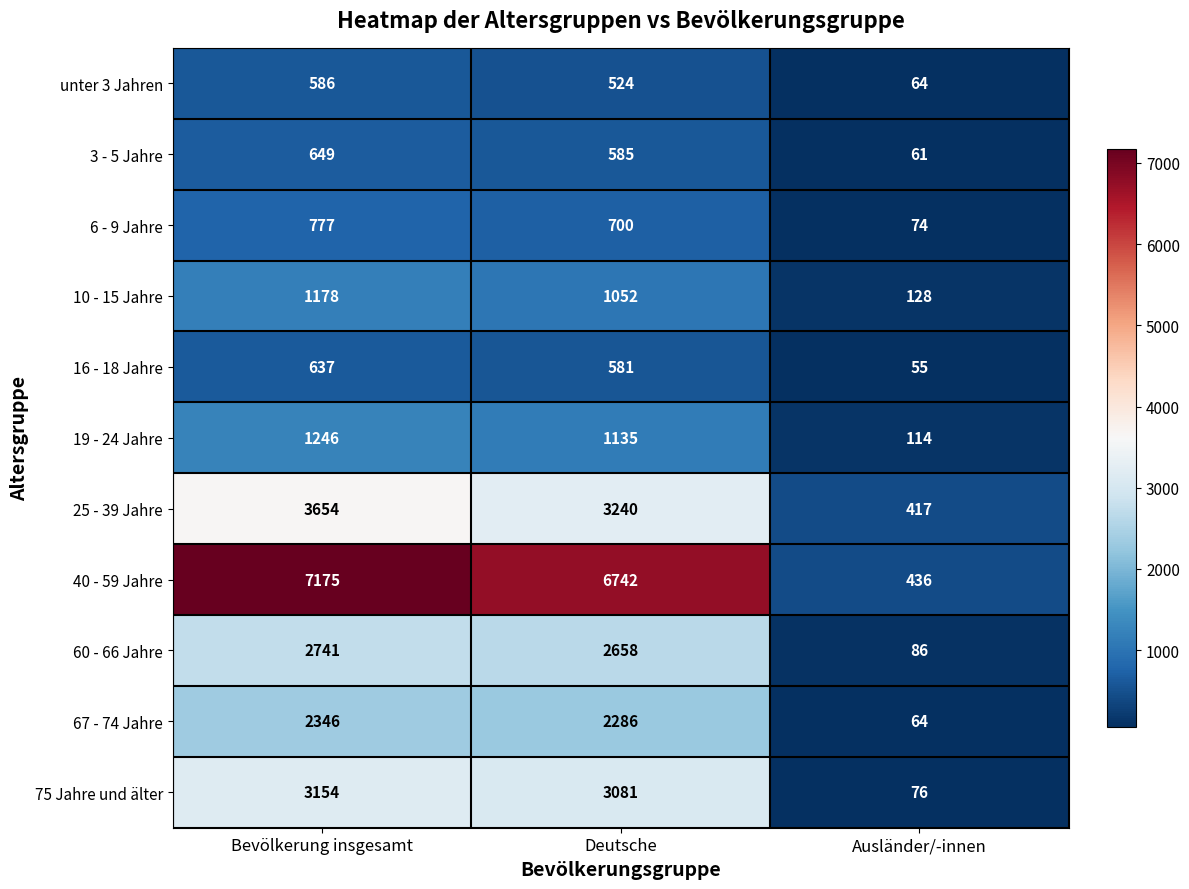

Rank the series by their maximum value, from highest to lowest.

40 - 59 Jahre, 25 - 39 Jahre, 75 Jahre und älter, 60 - 66 Jahre, 67 - 74 Jahre, 19 - 24 Jahre, 10 - 15 Jahre, 6 - 9 Jahre, 3 - 5 Jahre, 16 - 18 Jahre, unter 3 Jahren